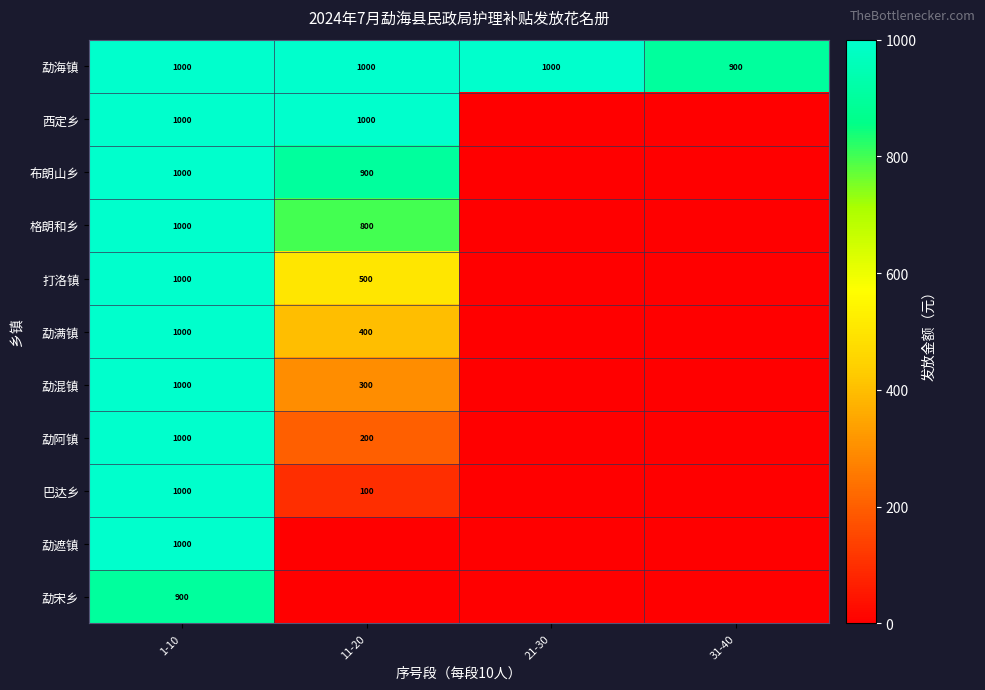

Is it true that 格朗和乡 equals 800 at 11-20?

True